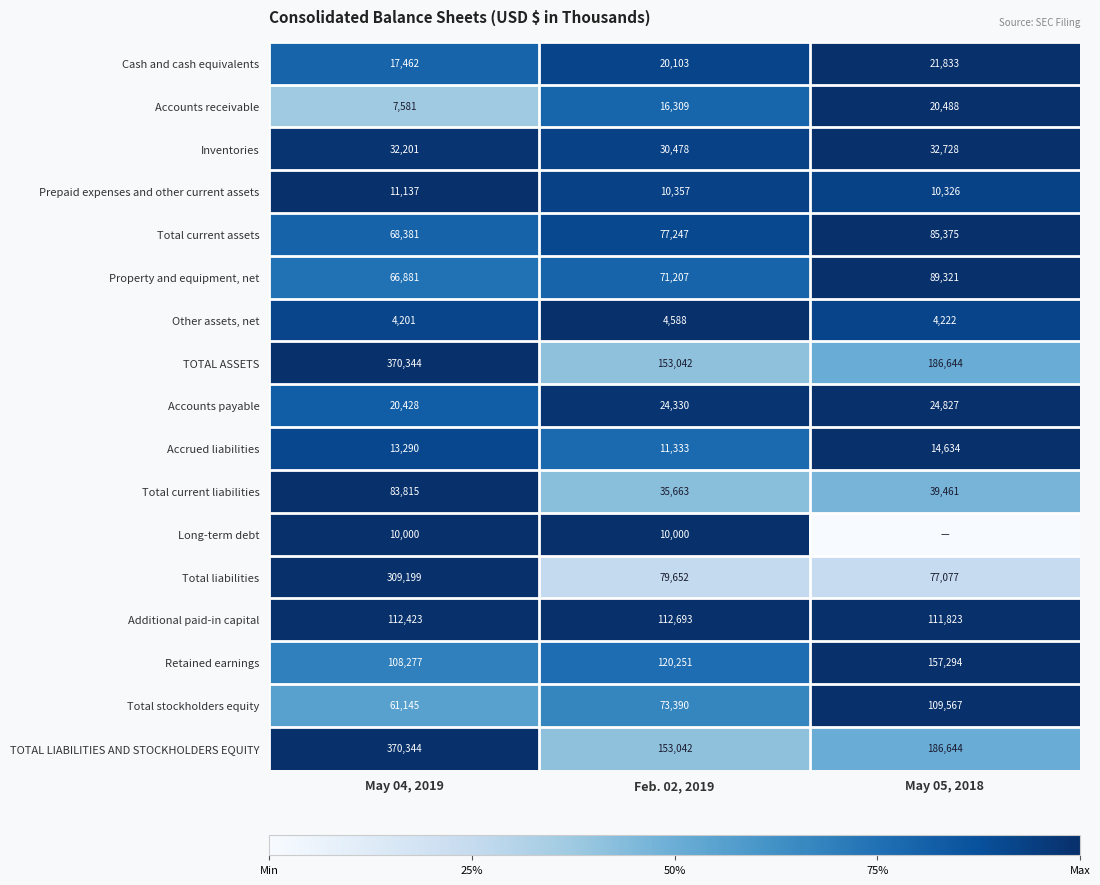

What is the difference between the highest and lowest values at May 04, 2019?

366143